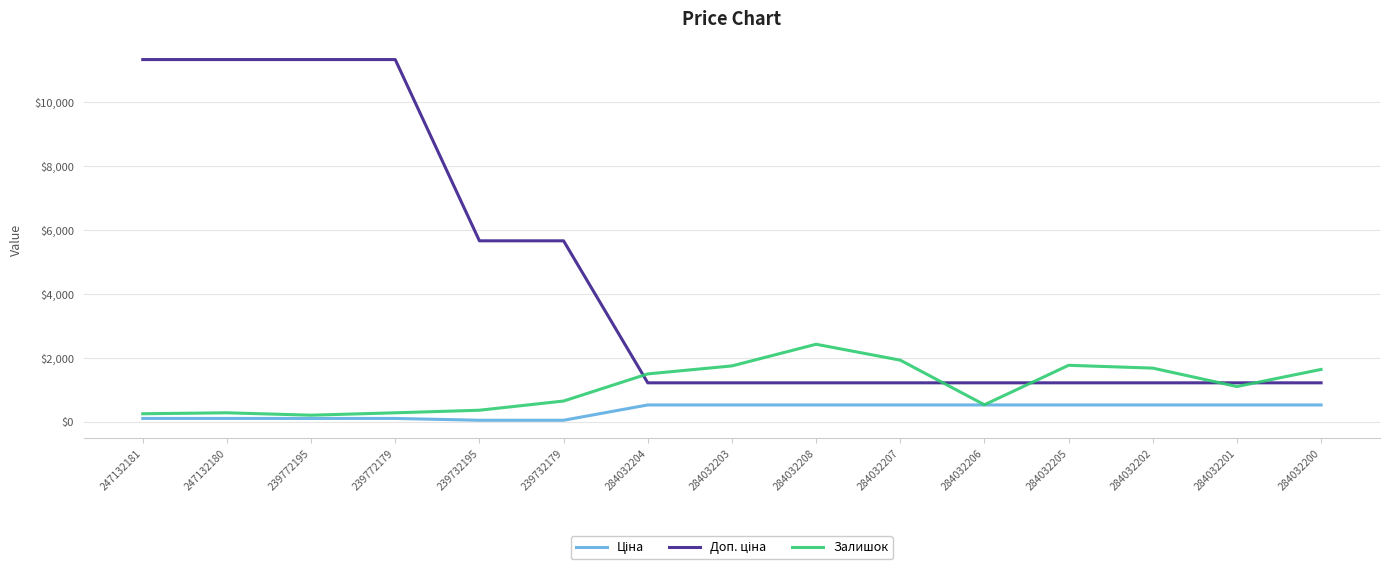

The Залишок series shows 251.5 at 239732179. True or false?

False